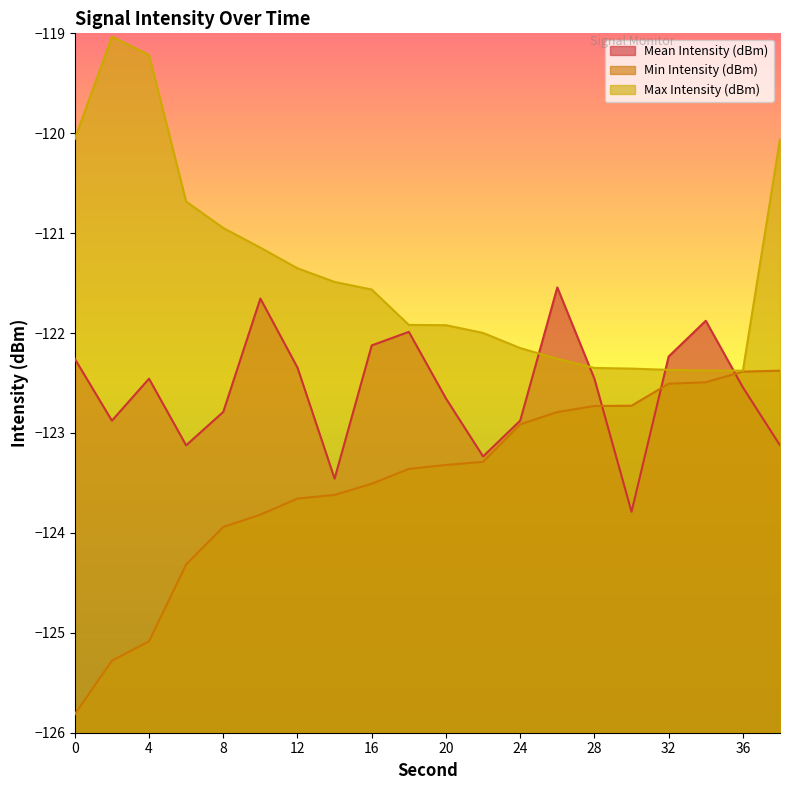

How many values in the Max Intensity (dBm) series exceed -121?

6